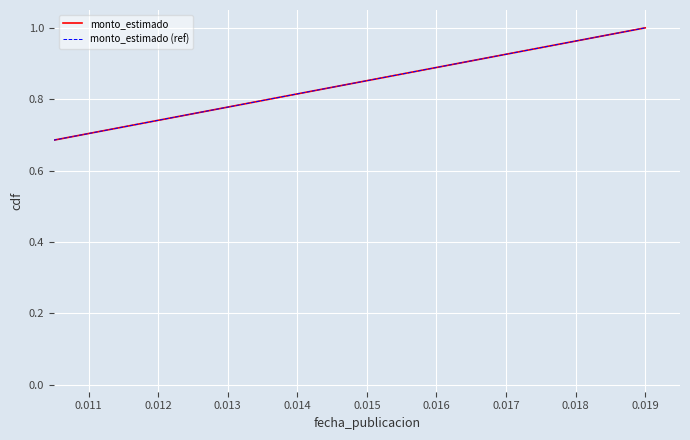

How many positive values does the monto_estimado (ref) series have?

3